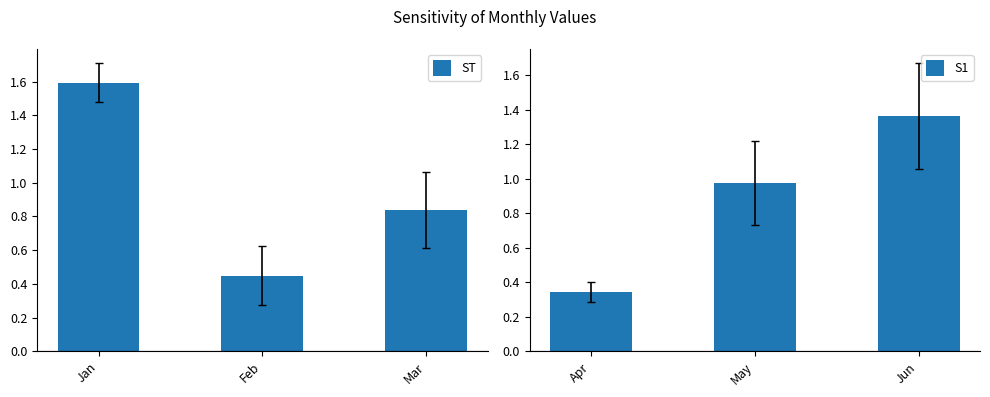

What is the value of the S1 bar at the 3rd from the left?

1.4